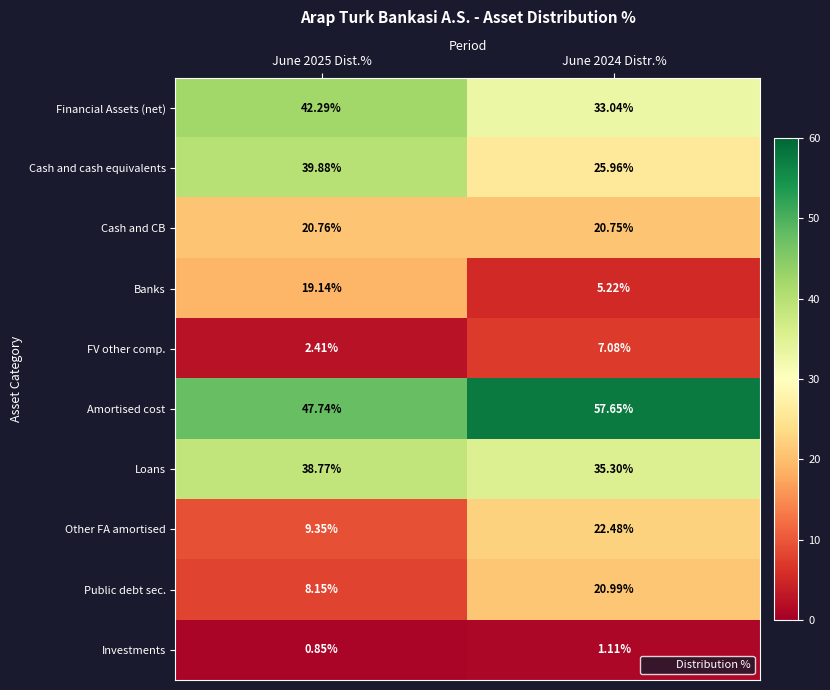

Rank the series at June 2025 Dist.% from highest to lowest value.

Amortised cost, Financial Assets (net), Cash and cash equivalents, Loans, Cash and CB, Banks, Other FA amortised, Public debt sec., FV other comp., Investments